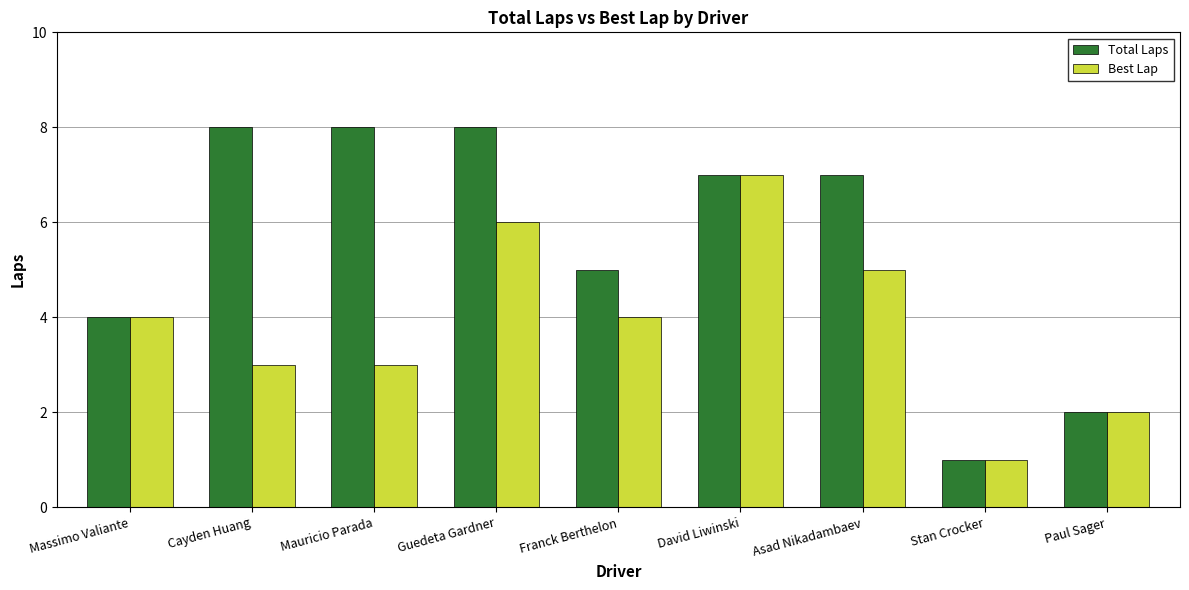

Reading right to left, list all the values displayed in this chart.

Total Laps: 2	1	7	7	5	8	8	8	4
Best Lap: 2	1	5	7	4	6	3	3	4